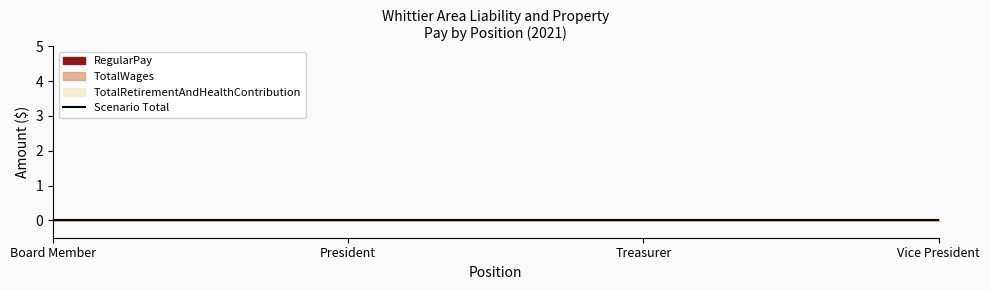

At which label is TotalRetirementAndHealthContribution closest to 0?

Board Member